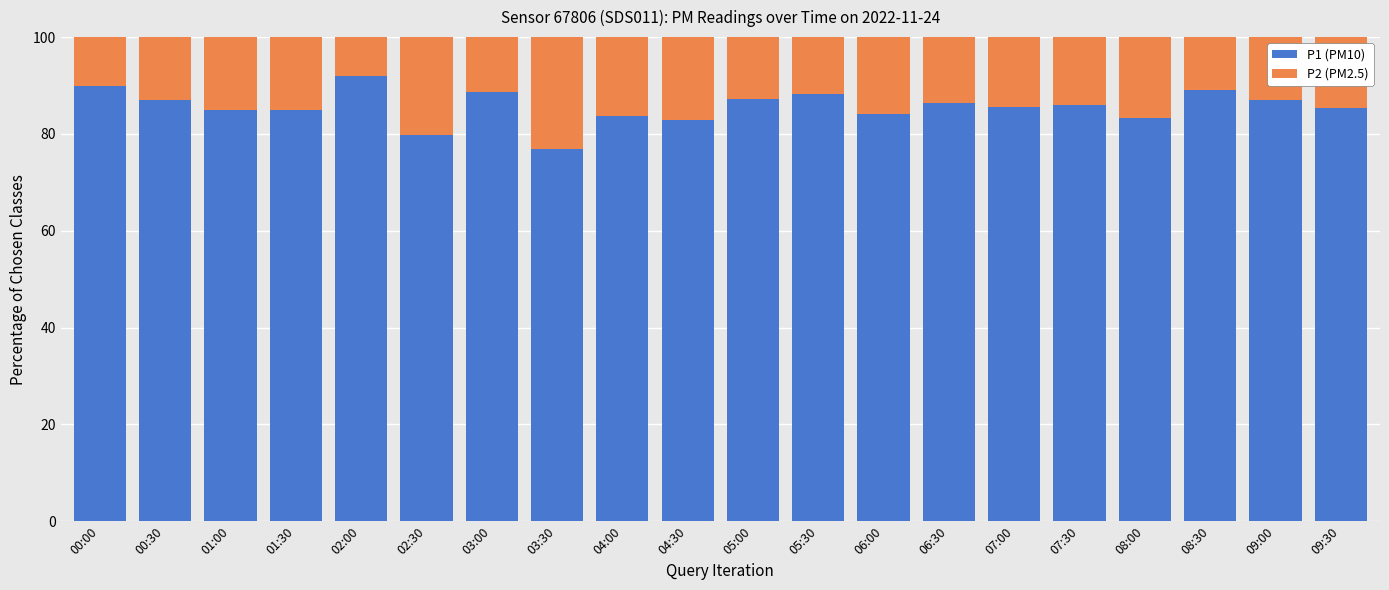

What is the sum of the P1 (PM10) values at 05:30 and 07:30?

174.2